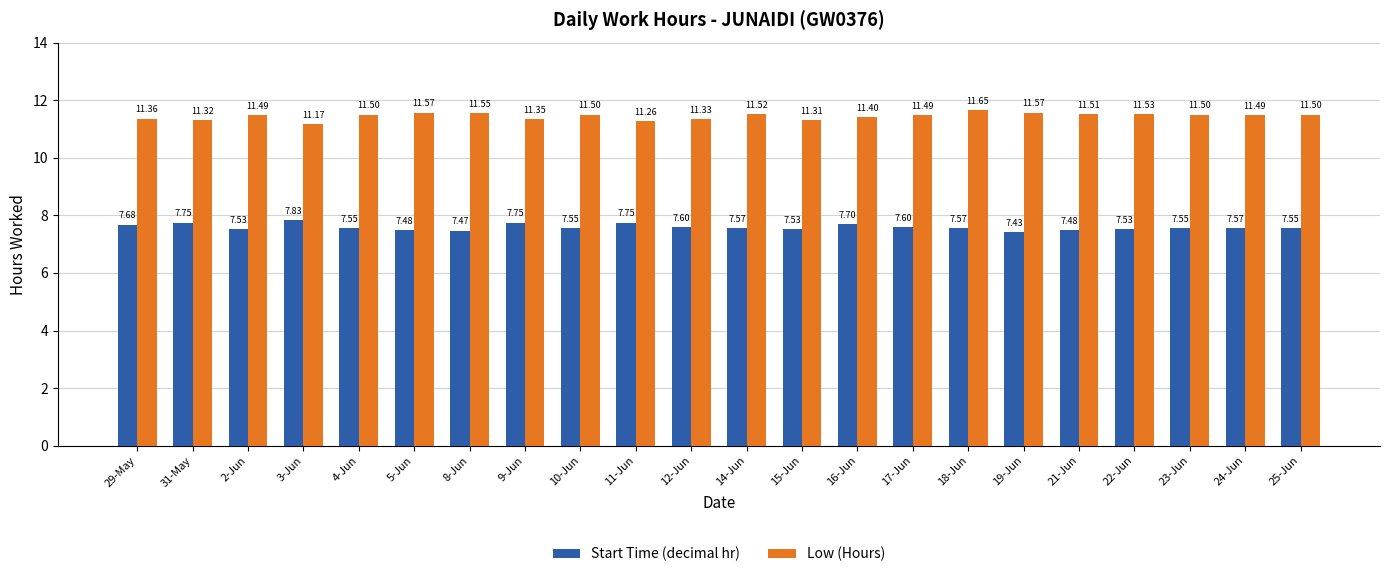

What is the total value across all series at 2-Jun?

19.0